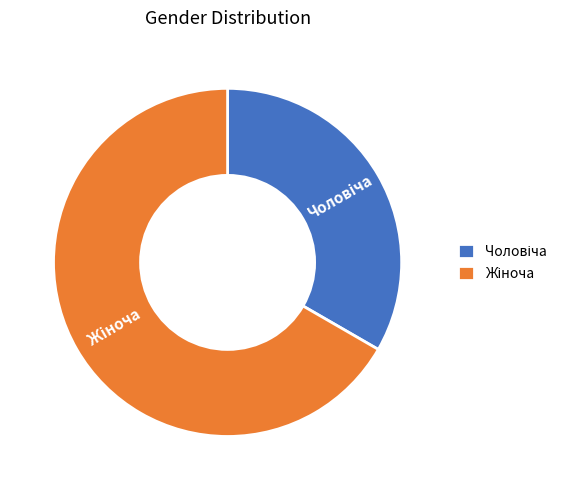

Does any single category account for the majority?

Yes